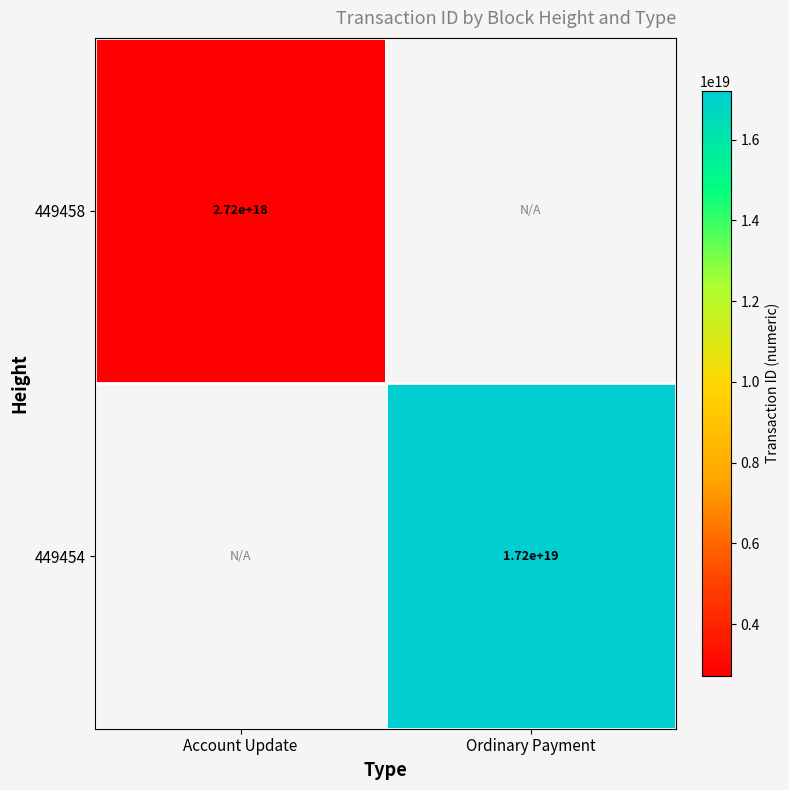

Count the number of data series in this chart.

2